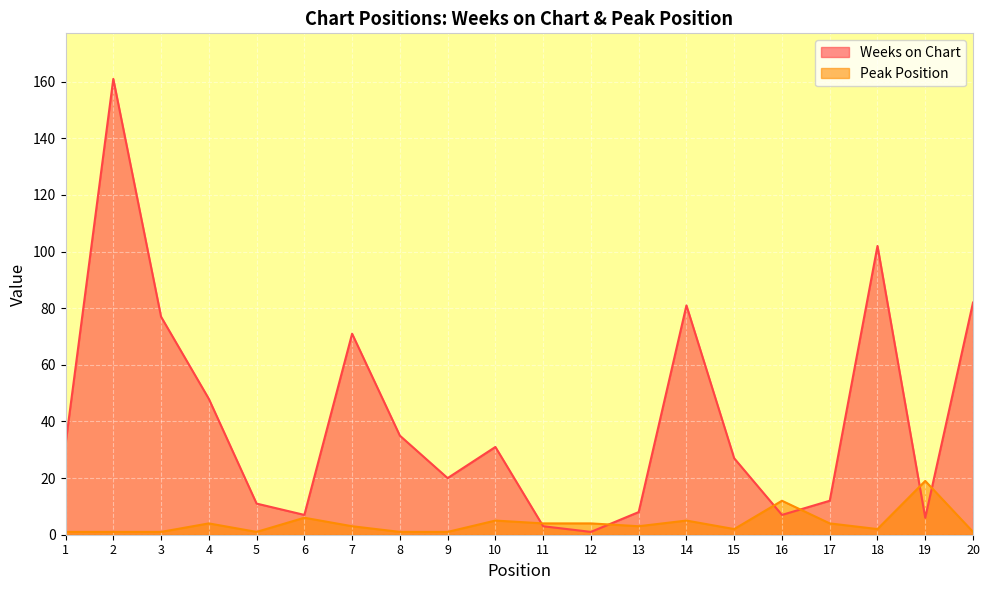

In Peak Position, how many points are higher than both neighbors (excluding endpoints)?

6